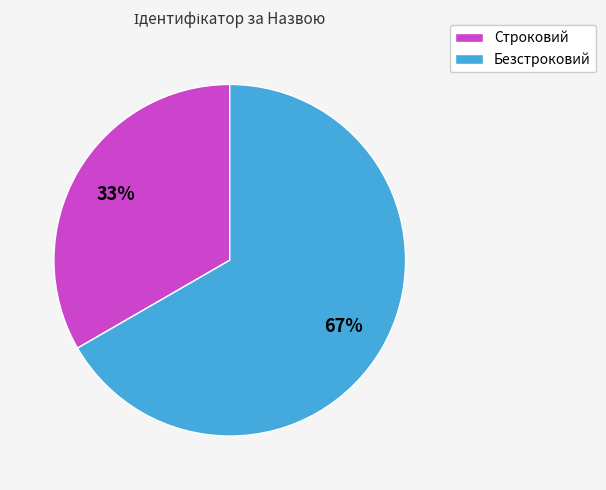

Is there a majority slice in this chart?

Yes